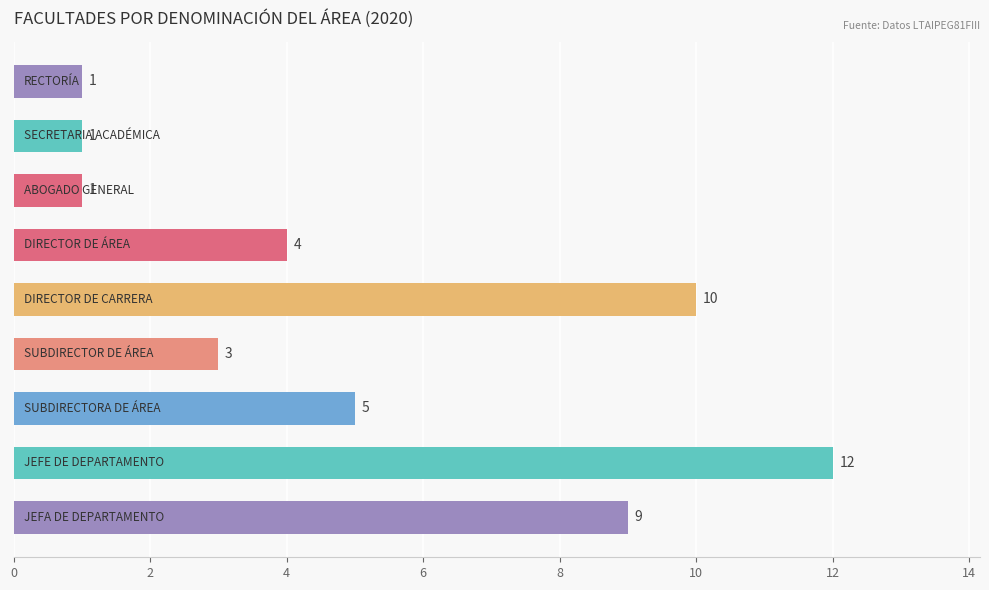

What is the difference between the maximum and minimum values?

11